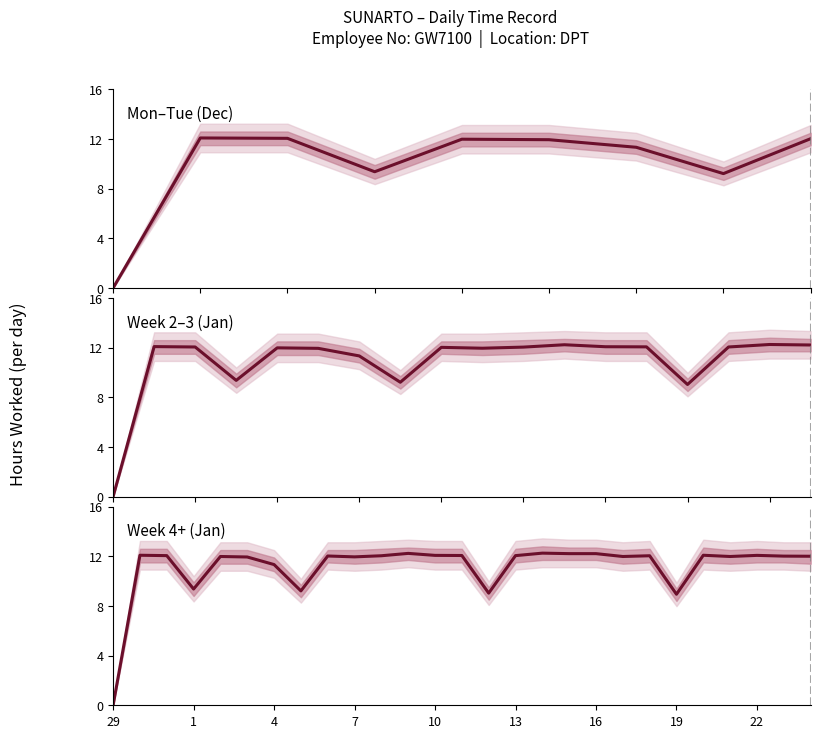

Count the number of values greater than 12.

15